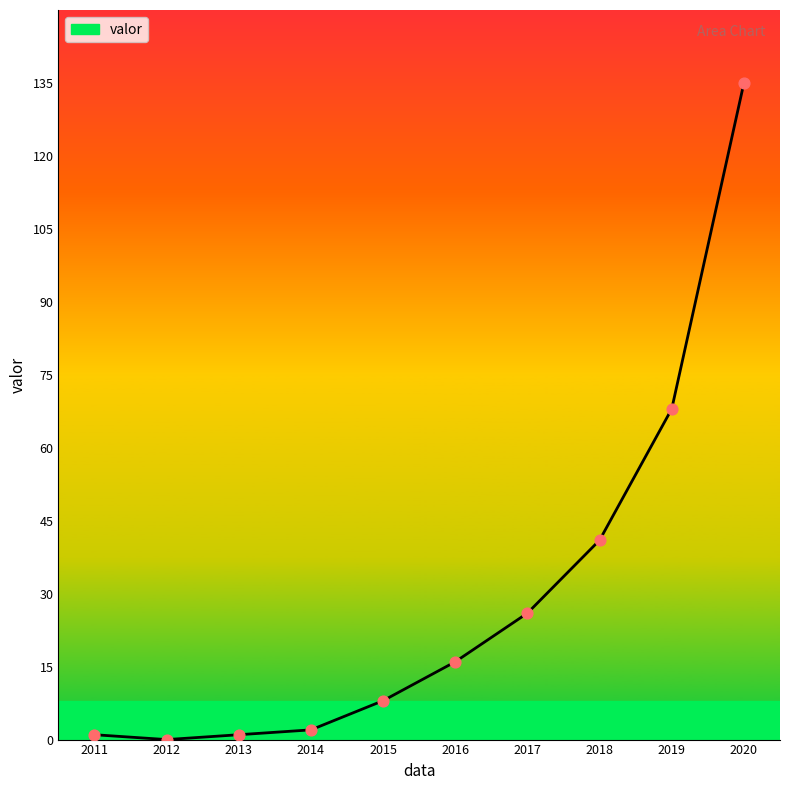

What is the change in value from 2017 to 2020?

+109